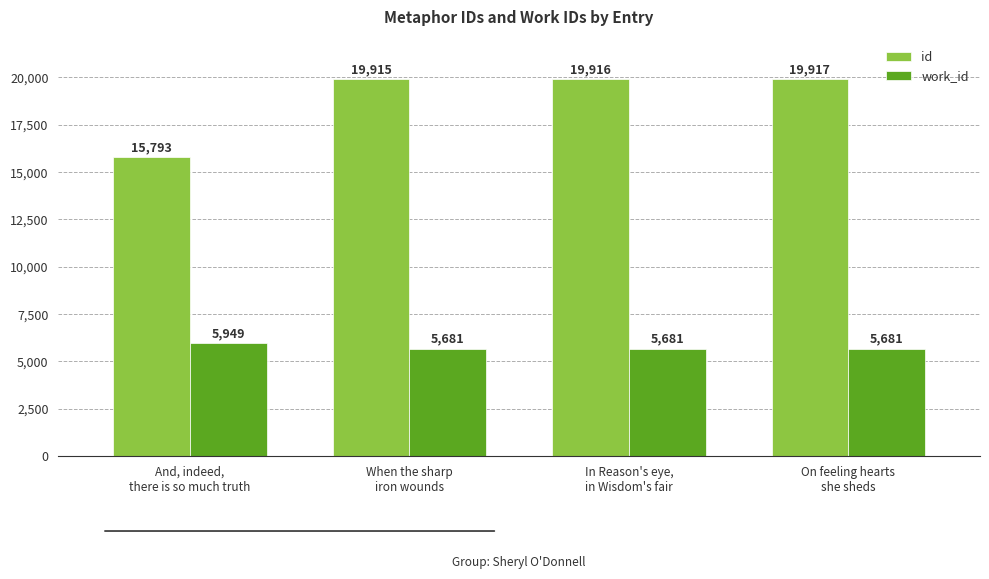

Reading left to right, transcribe all the data shown in this chart.

id: 15793	19915	19916	19917
work_id: 5949	5681	5681	5681